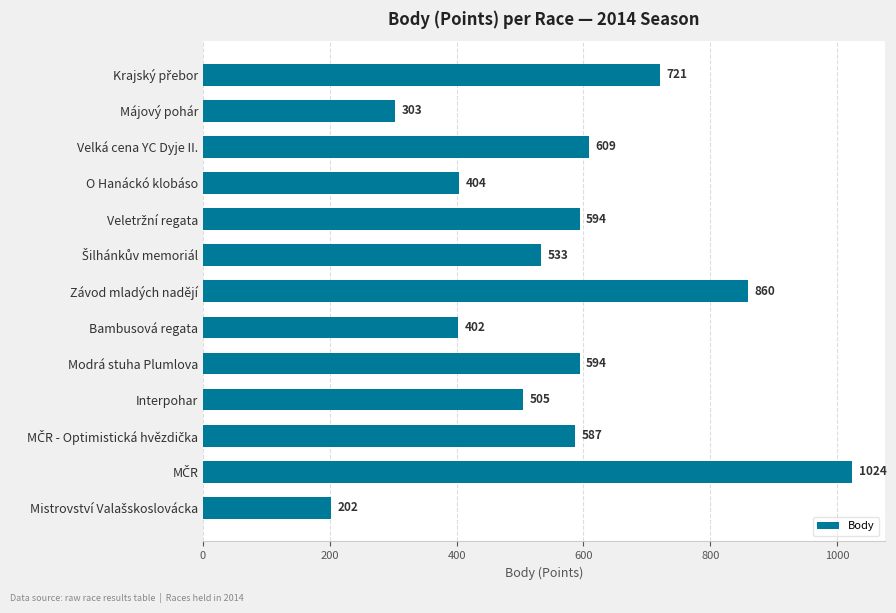

Approximately how many times larger is the value at Májový pohár compared to Modrá stuha Plumlova?

0.5